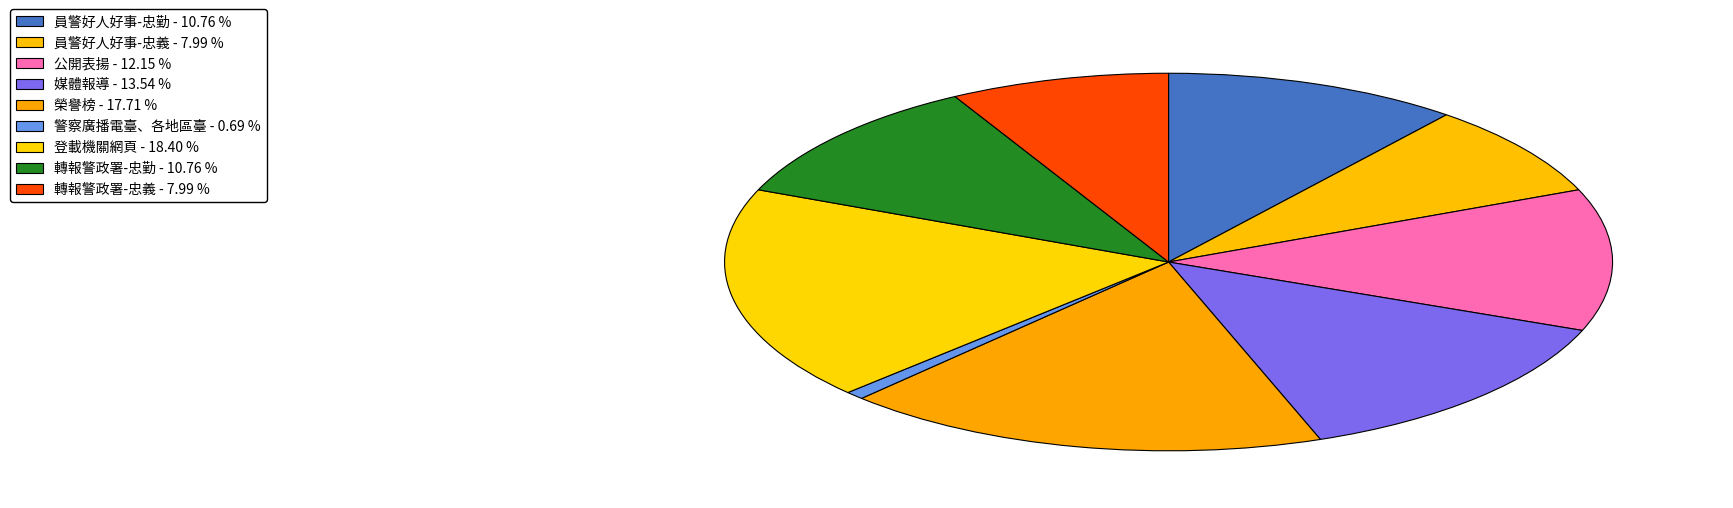

To the nearest percent, what is the difference between the largest and smallest slice percentages?

18%